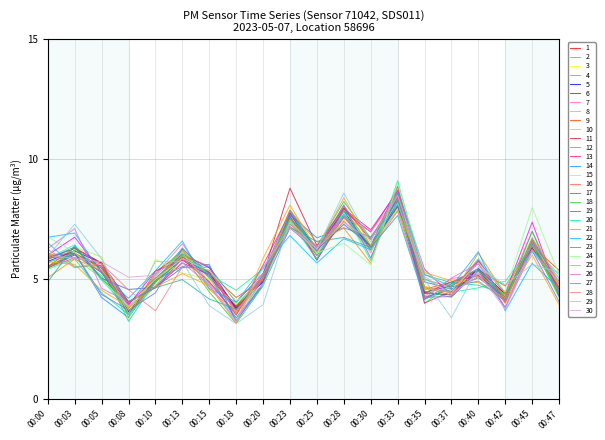

Does the chart have visible grid lines?

Yes